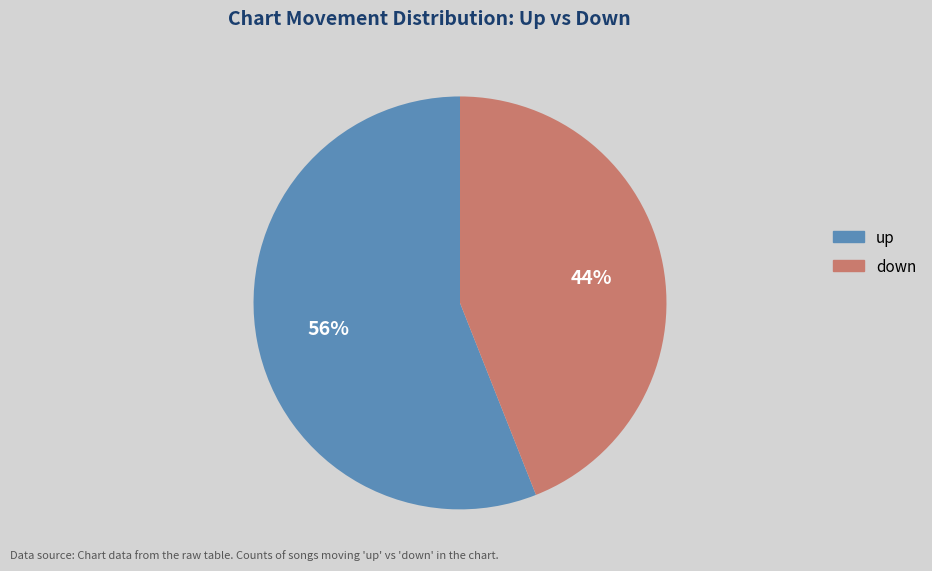

Which has a higher value, down or up?

up